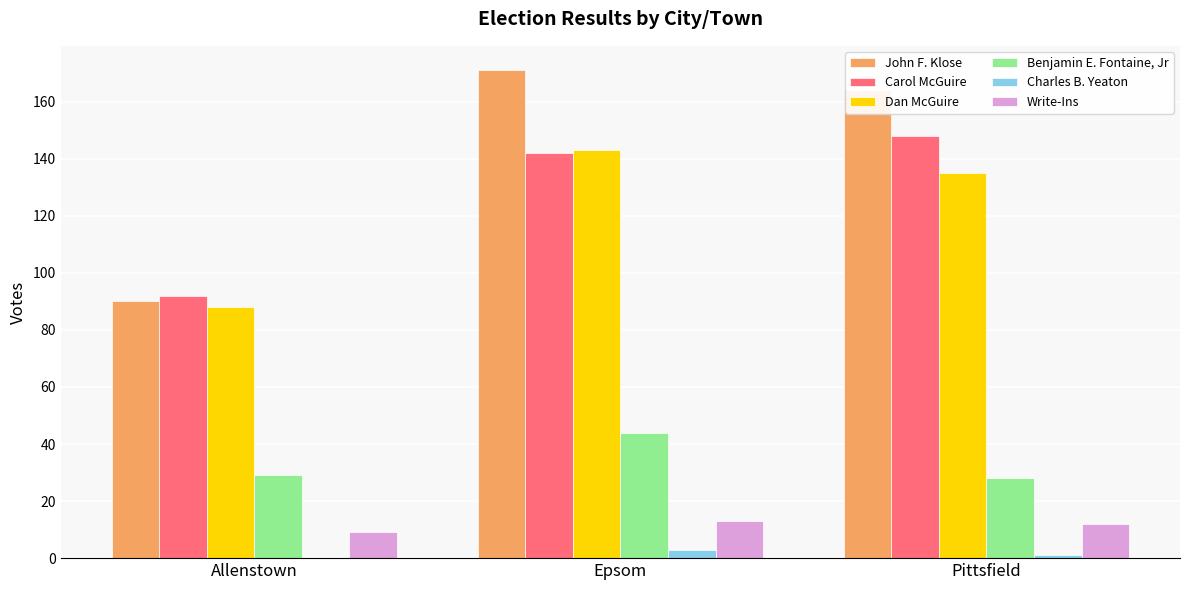

Which series changed the most between Allenstown and Epsom?

John F. Klose